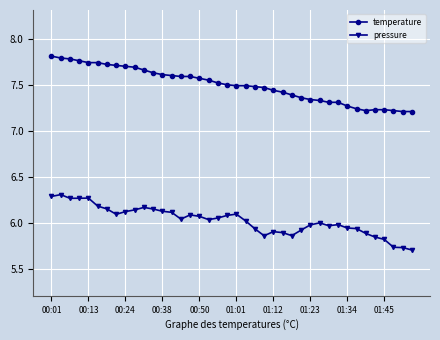

Which series has the largest total across all categories?

temperature